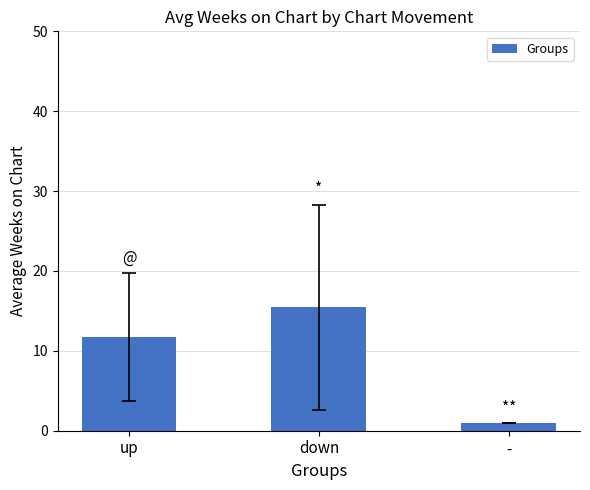

What is the average value?

9.4